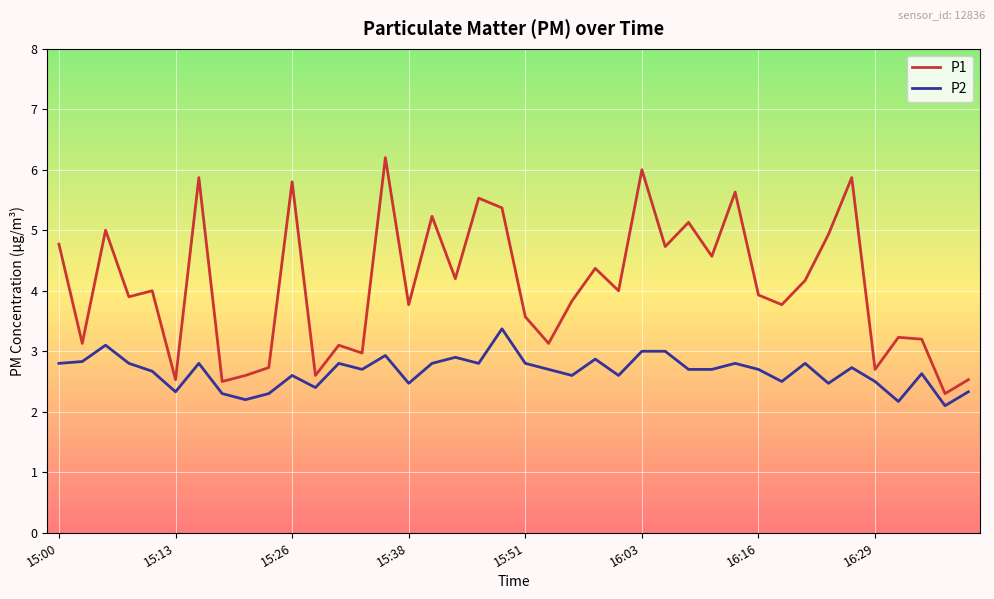

Which series has the largest range (max minus min)?

P1